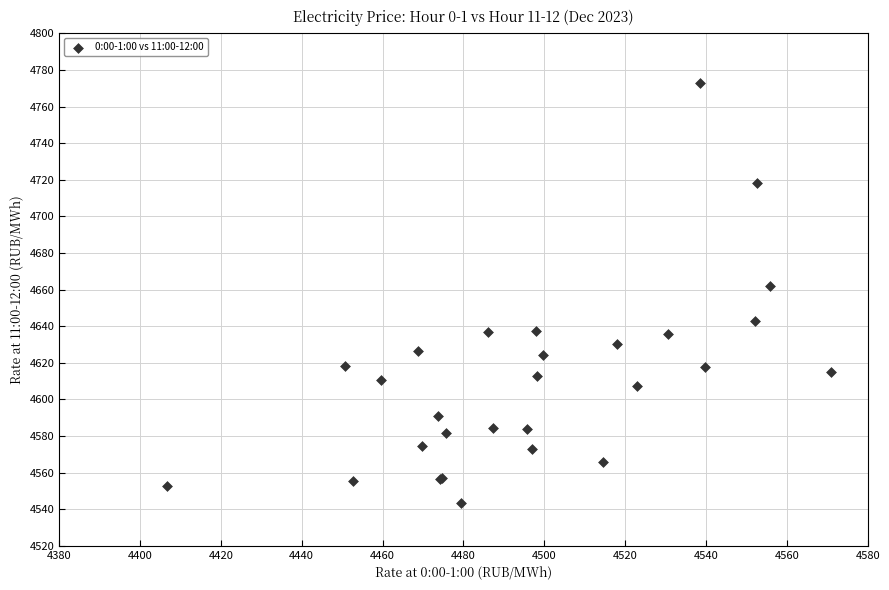

What Y value in the scatter plot is closest to 4658?

4661.9